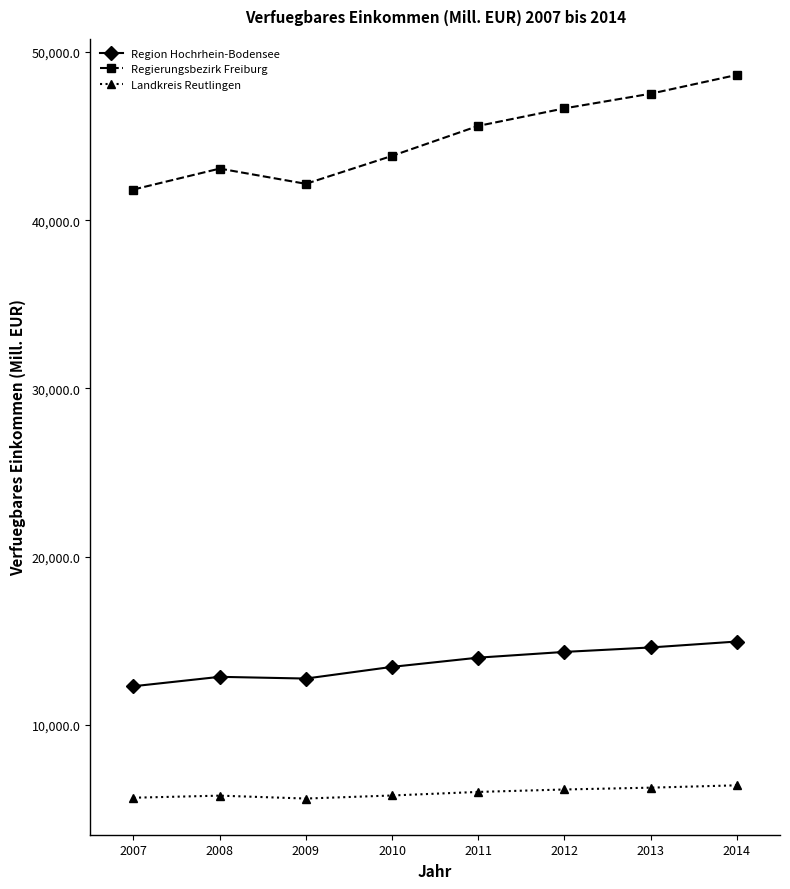

Is it true that Landkreis Reutlingen equals 5620.4 at 2009?

True